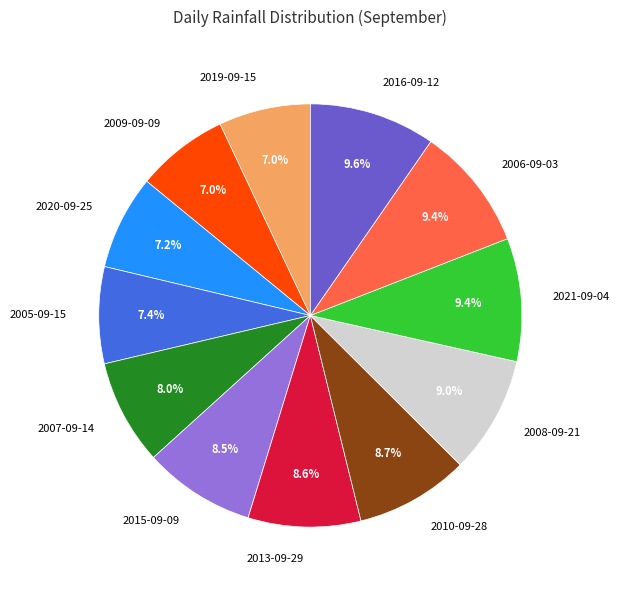

To the nearest percent, what is the difference between the largest and smallest slice percentages?

3%